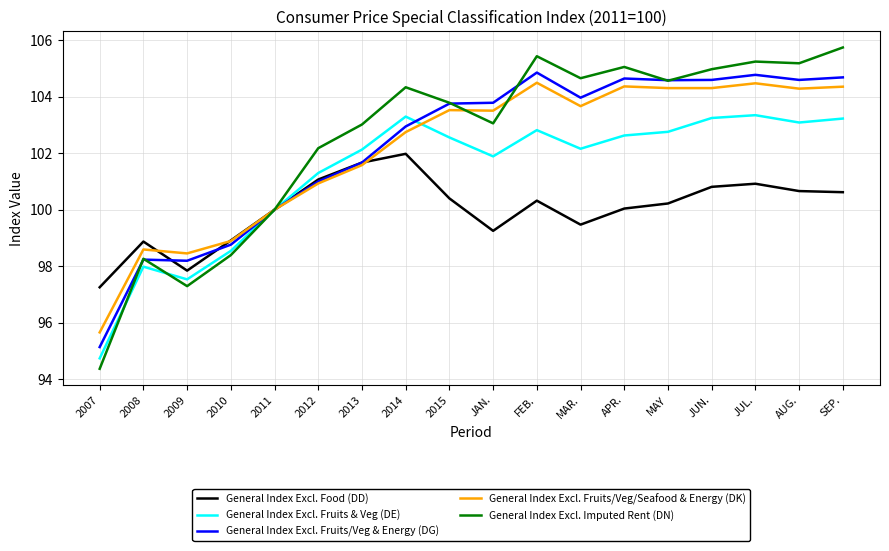

Which category has the highest value across all series?

SEP.